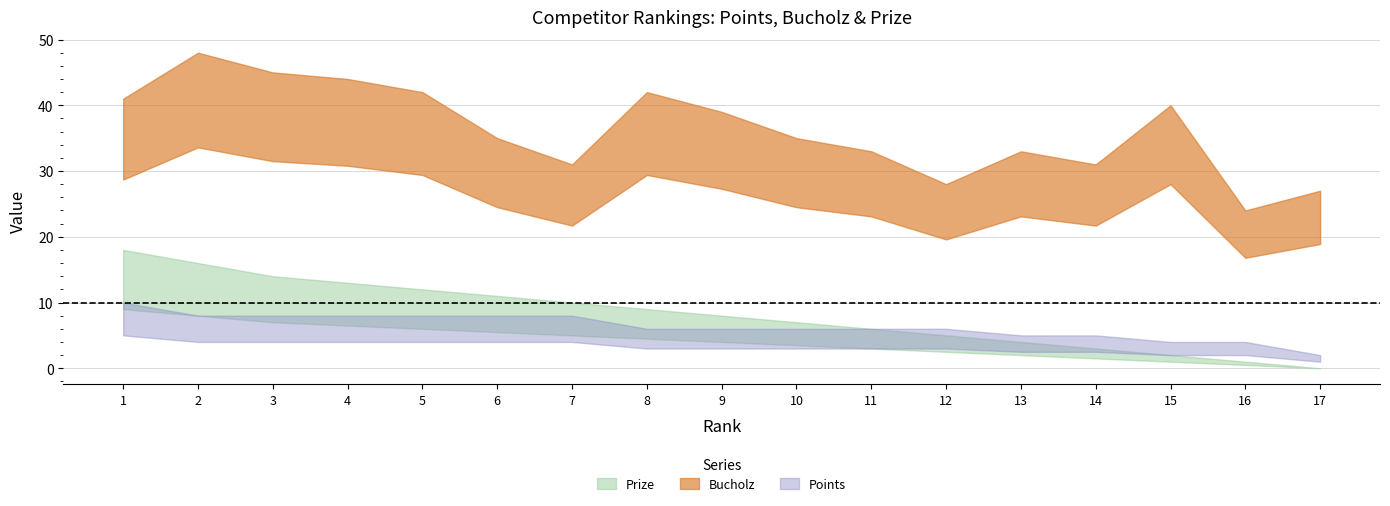

True or false: Points and Prize cross at least once.

False